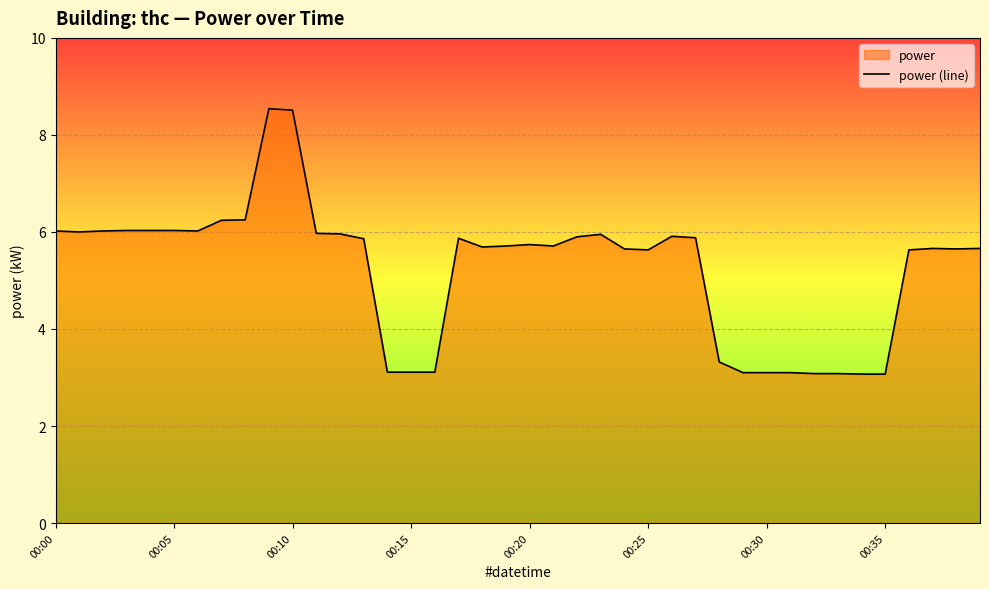

True or false: the data shows 2.0 at 00:35.

False